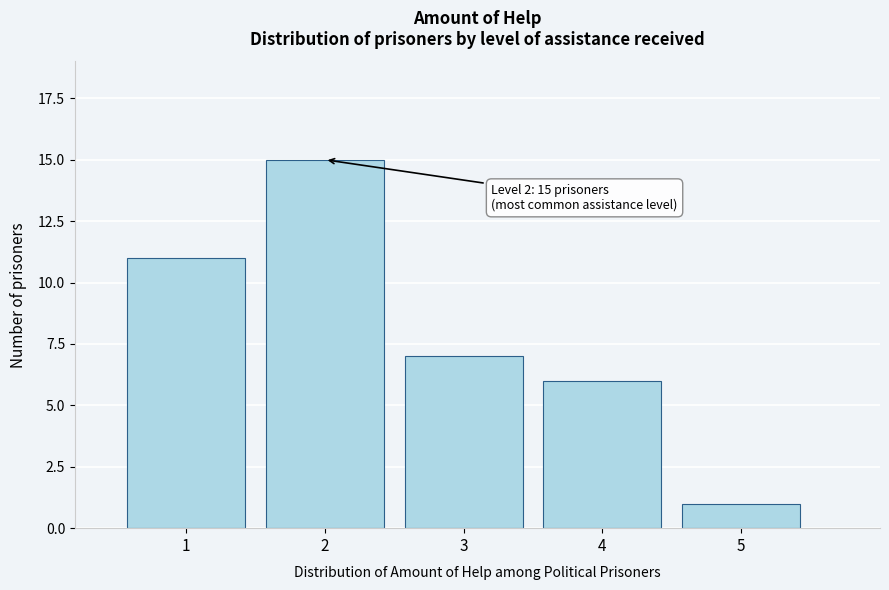

Reading left to right, list all the values displayed in this chart.

11	15	7	6	1